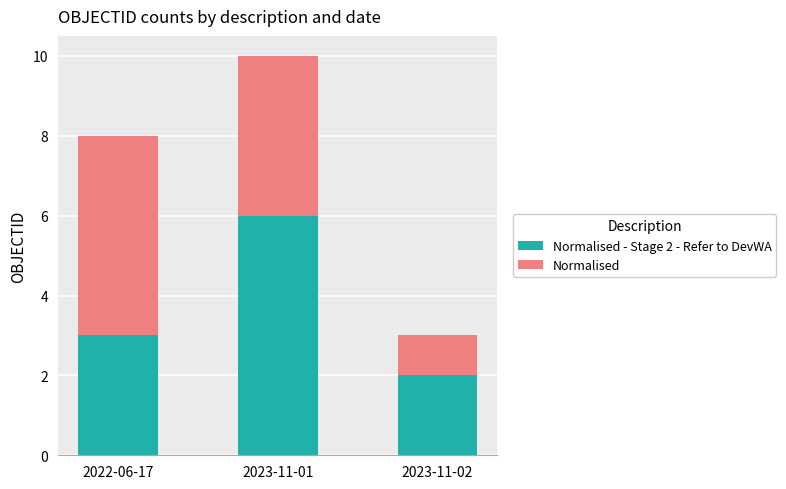

At which category is the sum across all series the highest?

2023-11-01